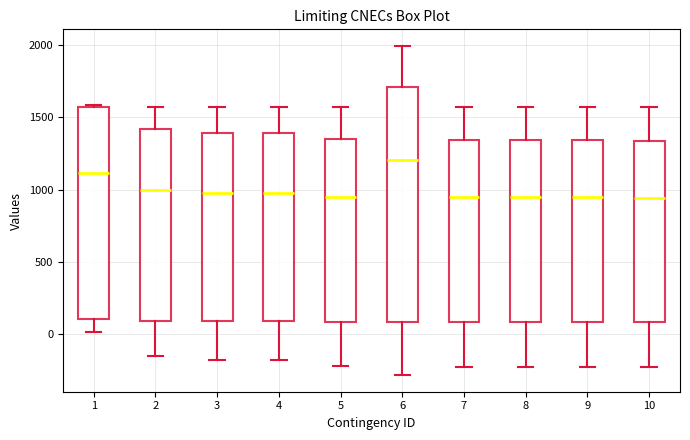

Where does the median line of the box at x = 9 sit on the y-axis? The values are not printed on the chart, so give them approximately, as read against the axis.

950